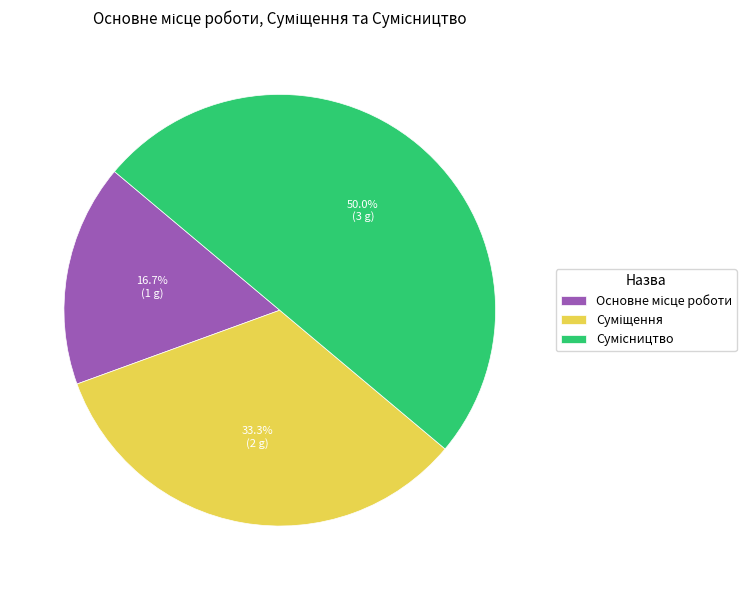

Count the number of slices in the pie.

3